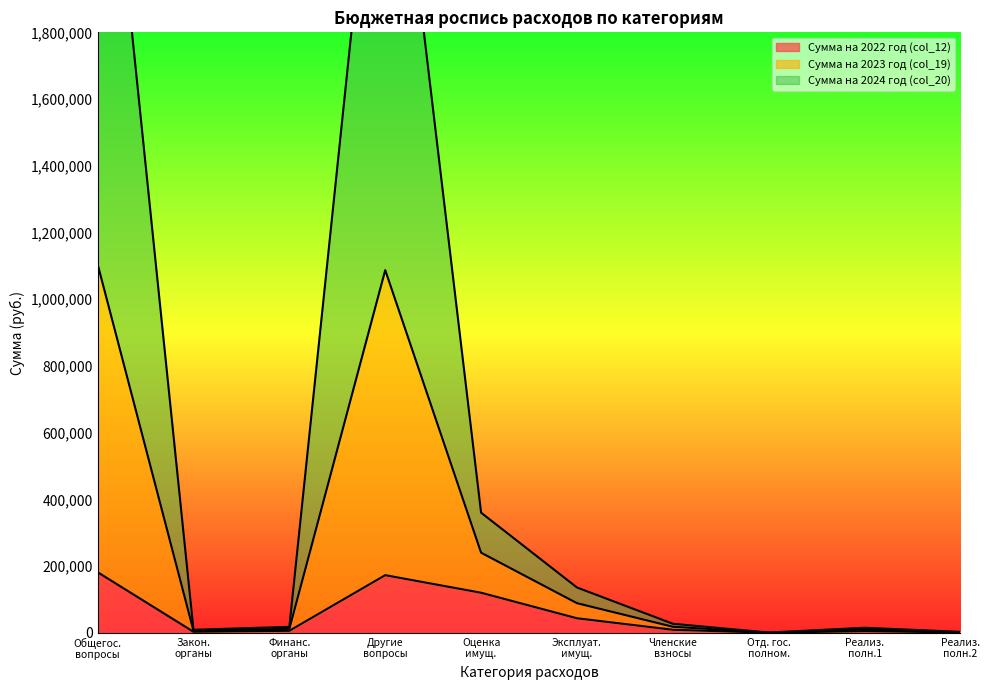

Which series changed the most between Финанс. органы and Эксплуат. имущ.?

Сумма на 2023 год (col_19)